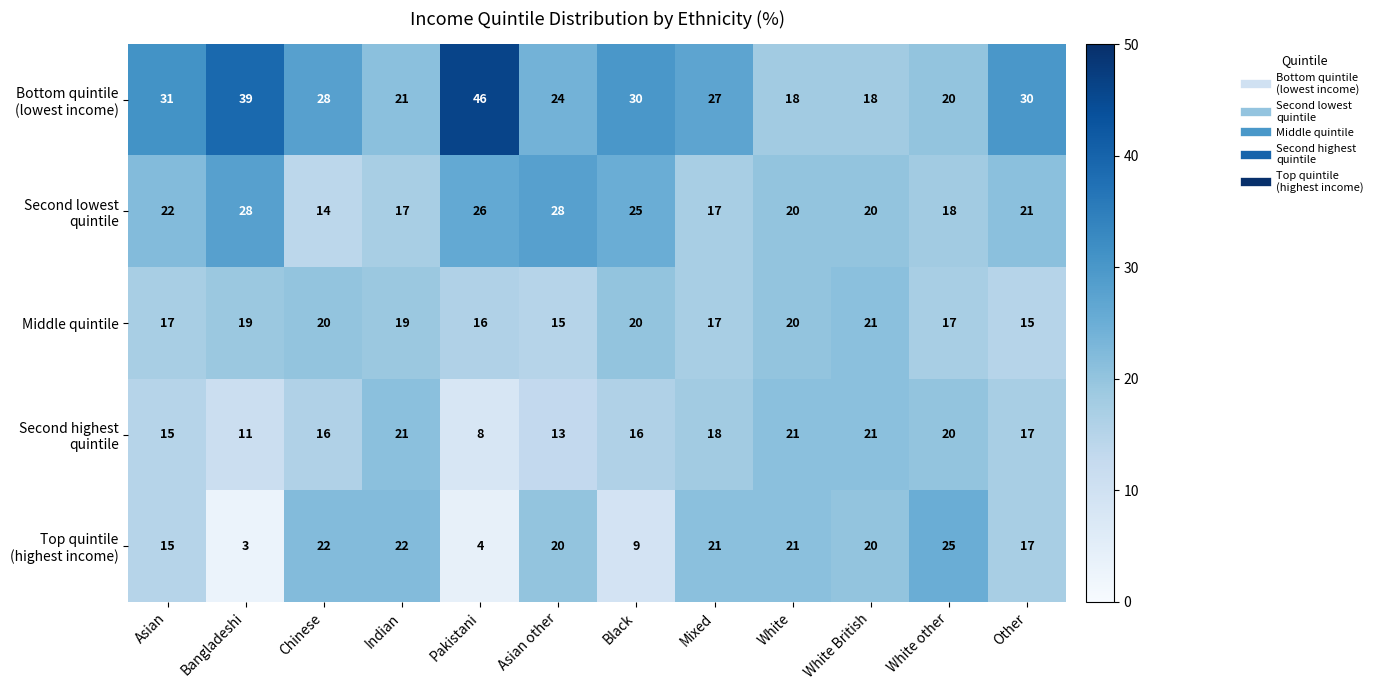

What is the minimum value shown in the chart?

3